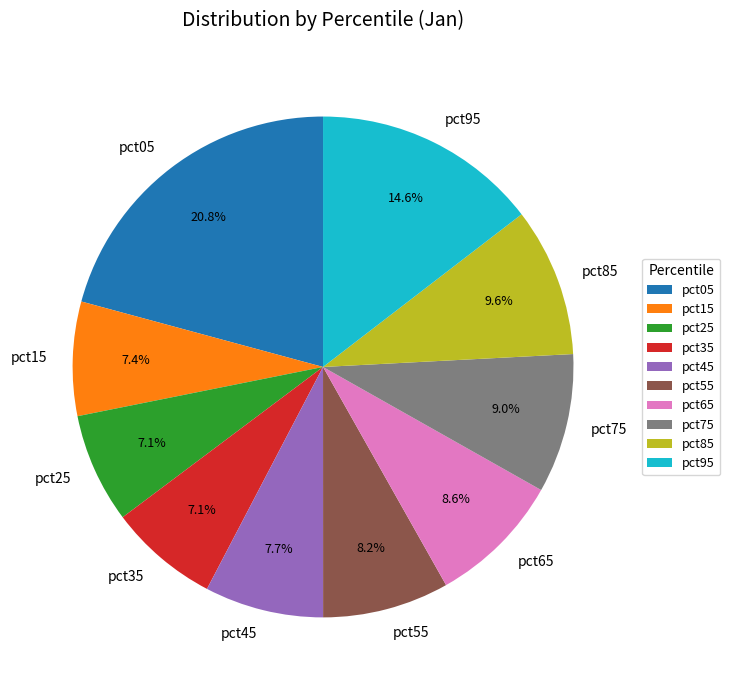

Between pct85 and pct25, which is larger?

pct85